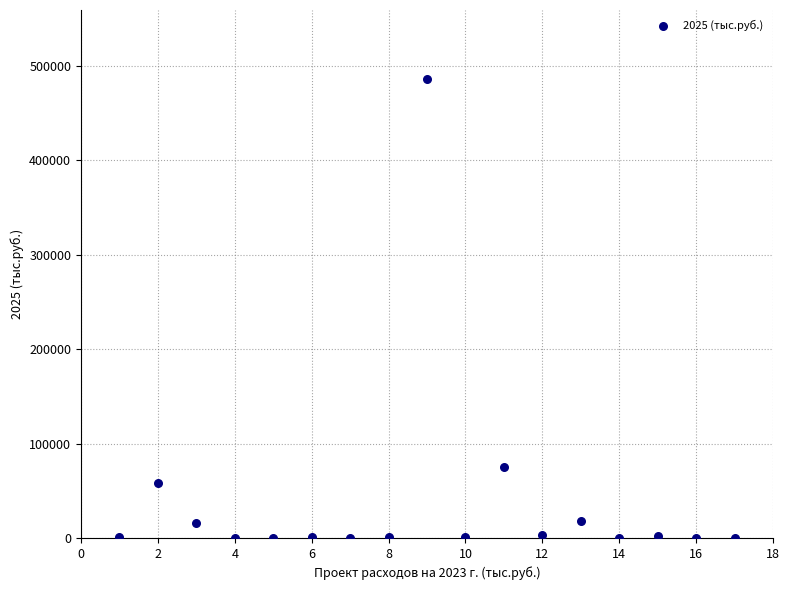

What Y value in the scatter plot is closest to 243136?

74967.4